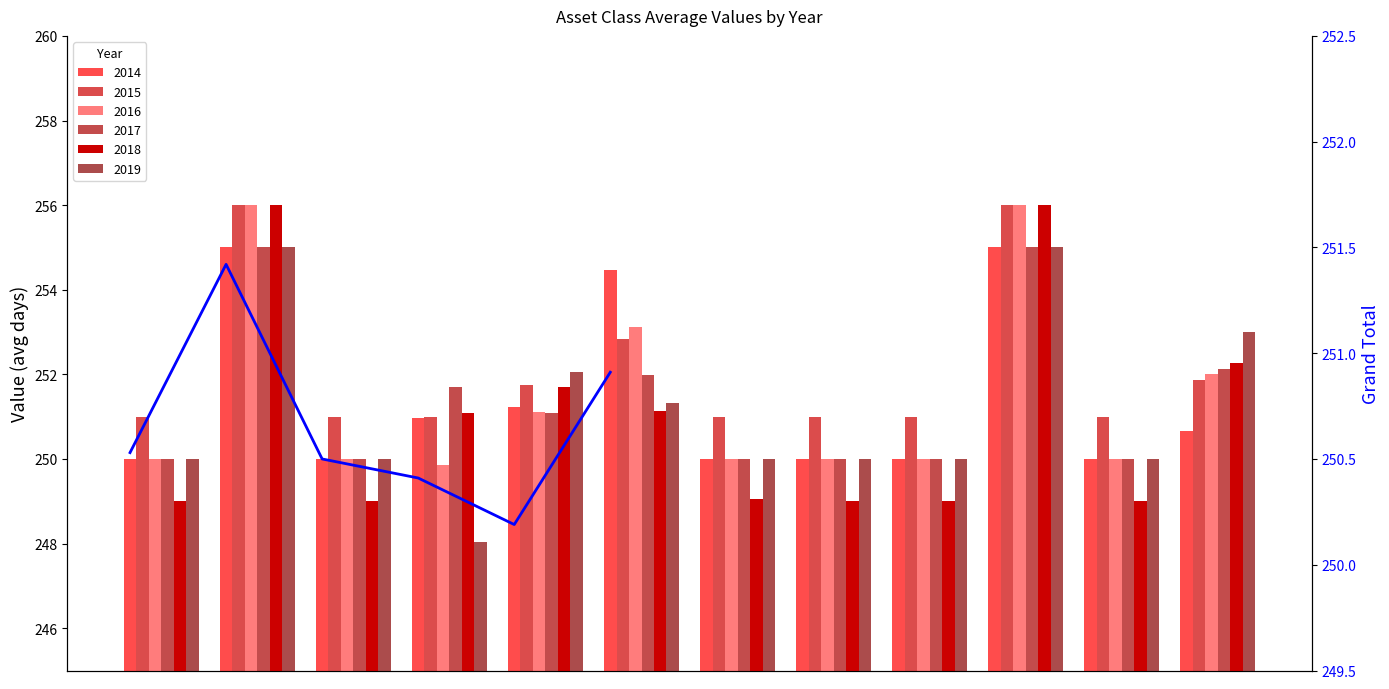

What is the value of the 2nd bar from the left?

251.4